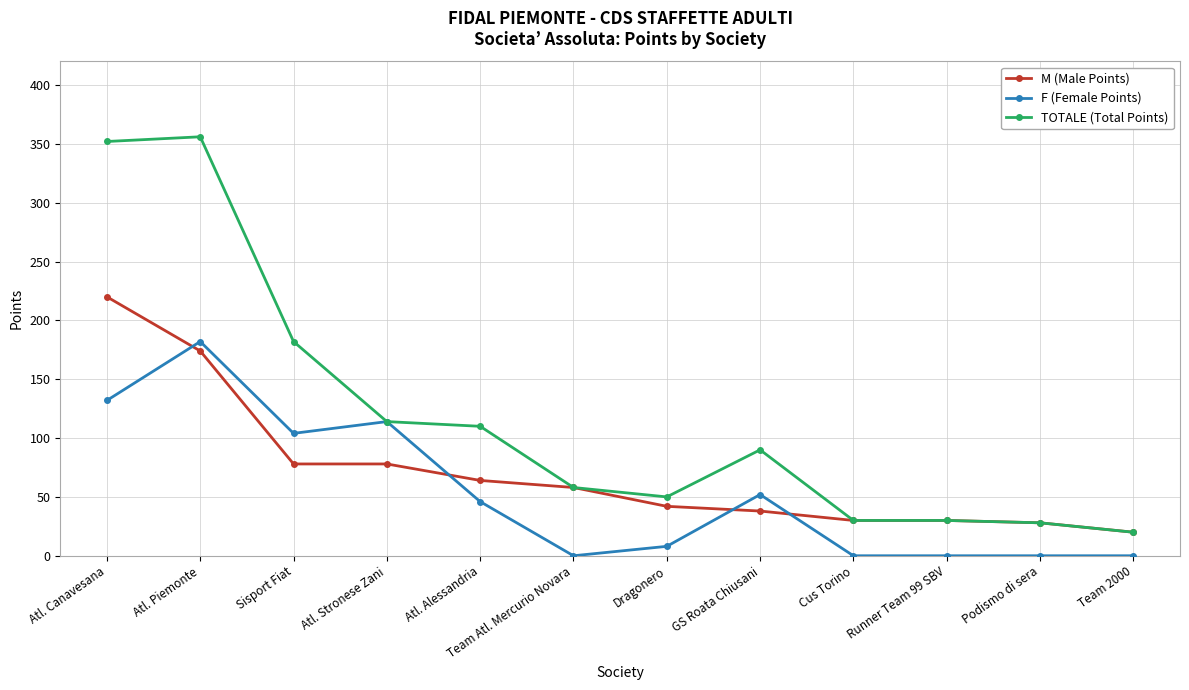

What is the spread (max minus min) of values at Runner Team 99 SBV?

30